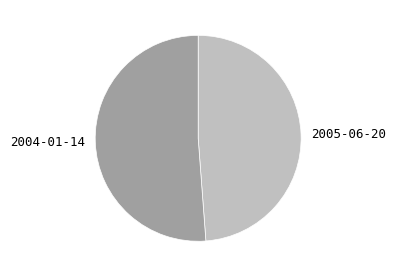

The 2004-01-14 slice represents 51% of the pie. True or false?

True